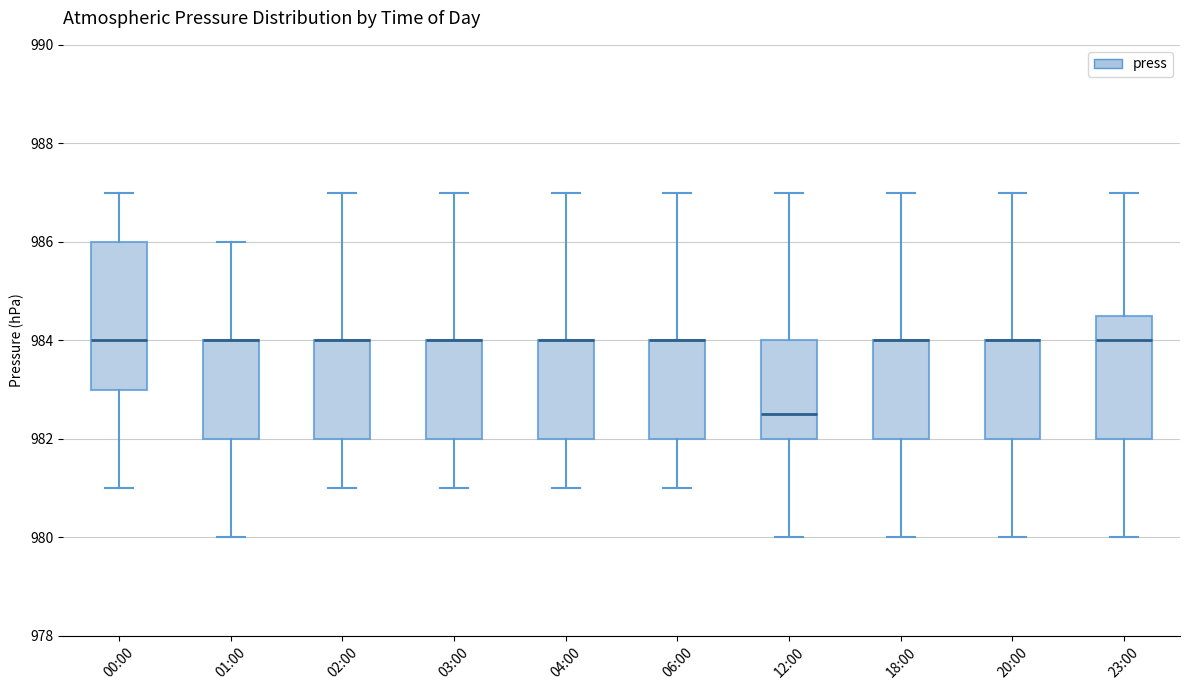

Where does the upper whisker of the box for 12:00 end on the y-axis? The values are not printed on the chart, so give them approximately, as read against the axis.

987.0